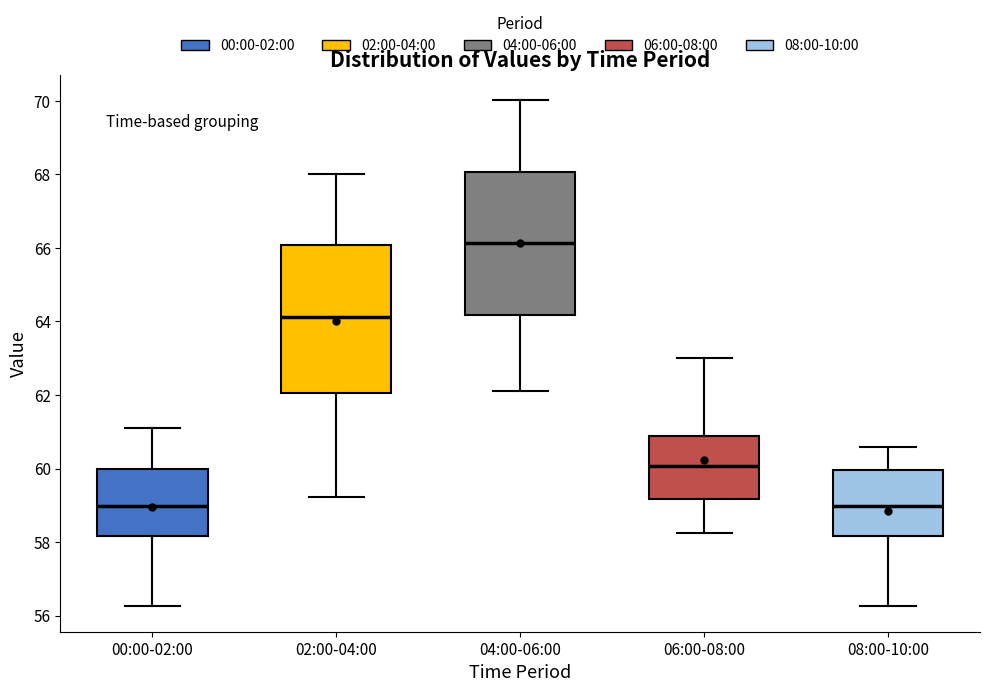

Reading left to right, transcribe this box plot: for each box, give where its median line is, the range the box spans, and where its two whiskers end, as read against the y-axis. The values are not printed on the chart, so give them approximately, as read against the axis.

00:00-02:00: median 59.0, box 58.2 to 60.0, whiskers 56.2 to 61.0
02:00-04:00: median 64.2, box 62.0 to 66.0, whiskers 59.2 to 68.0
04:00-06:00: median 66.2, box 64.2 to 68.0, whiskers 62.2 to 70.0
06:00-08:00: median 60.0, box 59.2 to 60.8, whiskers 58.2 to 63.0
08:00-10:00: median 59.0, box 58.2 to 60.0, whiskers 56.2 to 60.6